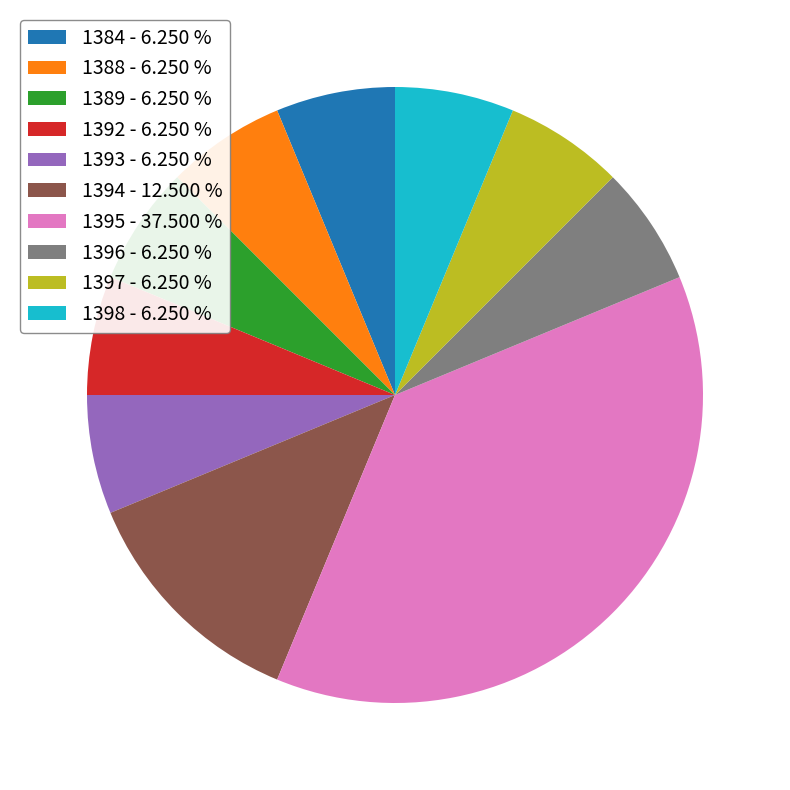

True or false: 1396 accounts for 1% of the total.

False